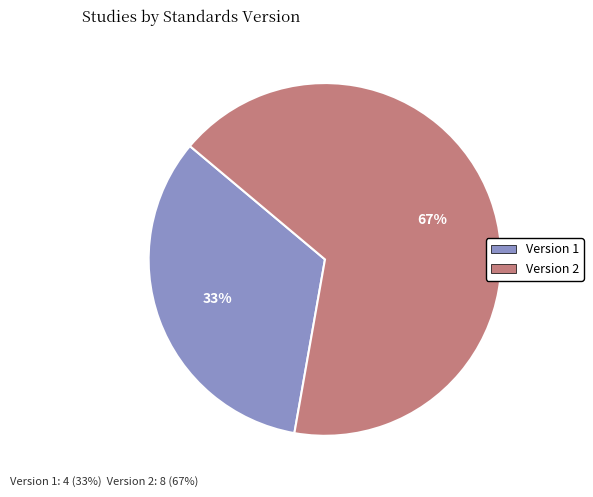

To the nearest percent, what is the average slice percentage?

50%